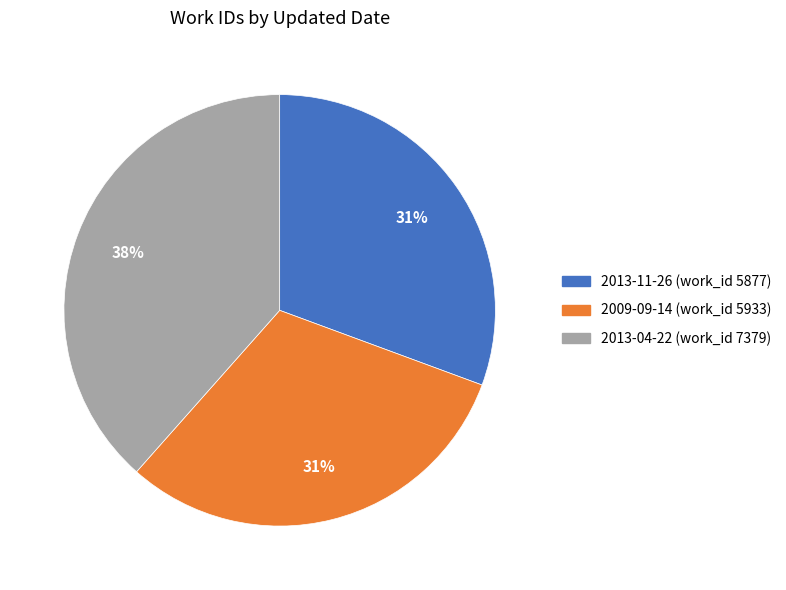

Combined, do 2013-11-26 (work_id 5877) and 2013-04-22 (work_id 7379) account for over 50%?

Yes